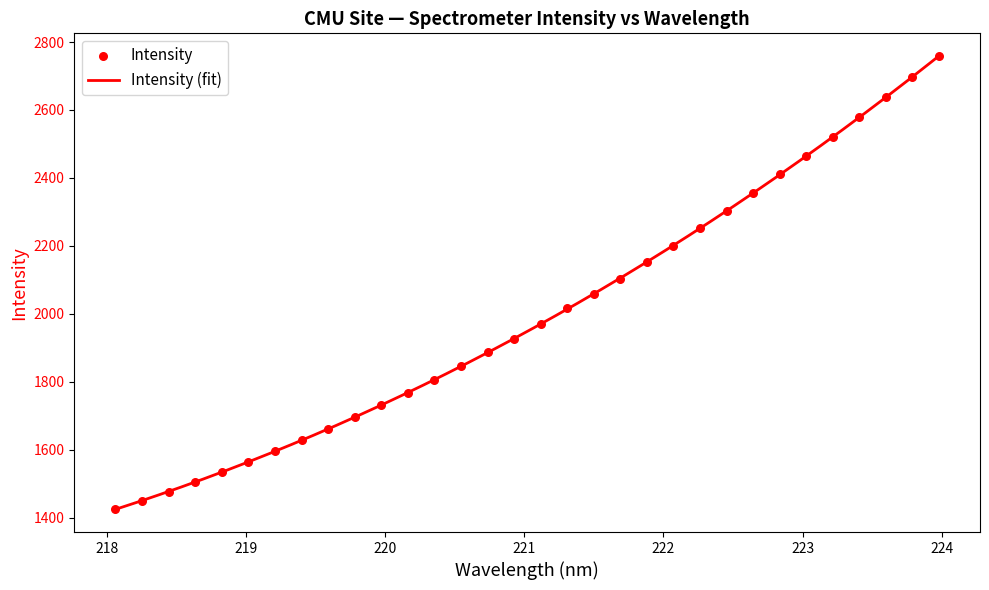

Between 219.7801 and 218.8244, which is larger?

219.7801